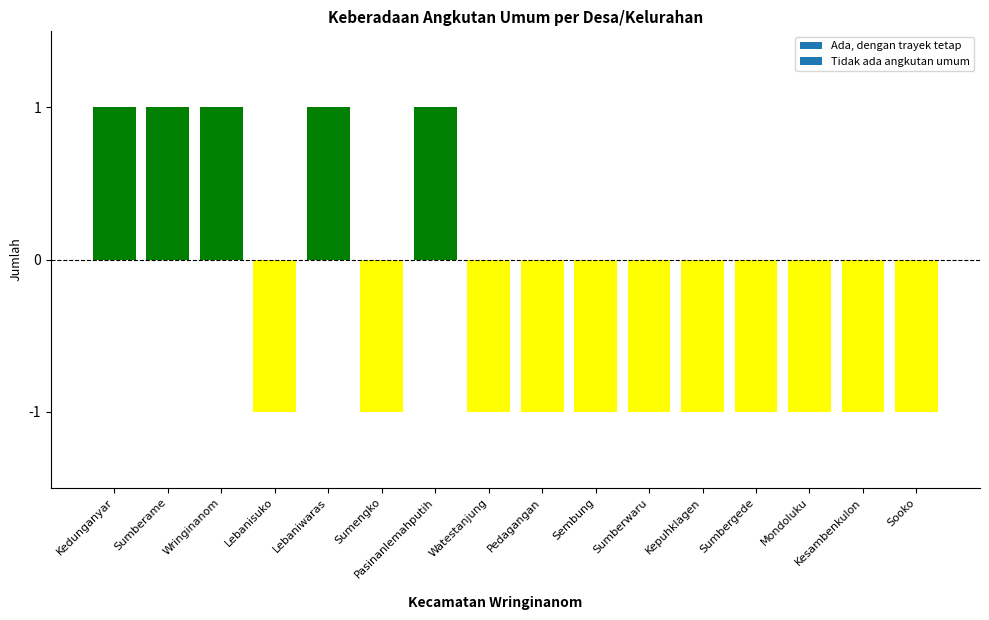

Reading left to right, what are all the values shown in this chart?

1	1	1	-1	1	-1	1	-1	-1	-1	-1	-1	-1	-1	-1	-1